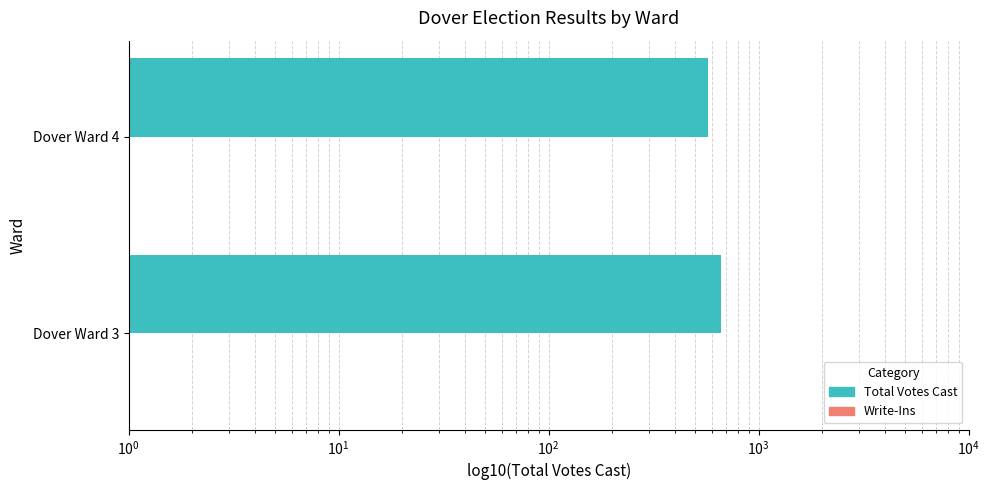

Reading left to right, transcribe all the data shown in this chart.

Total Votes Cast: 660.0	572.0
Write-Ins: 0.4	0.4